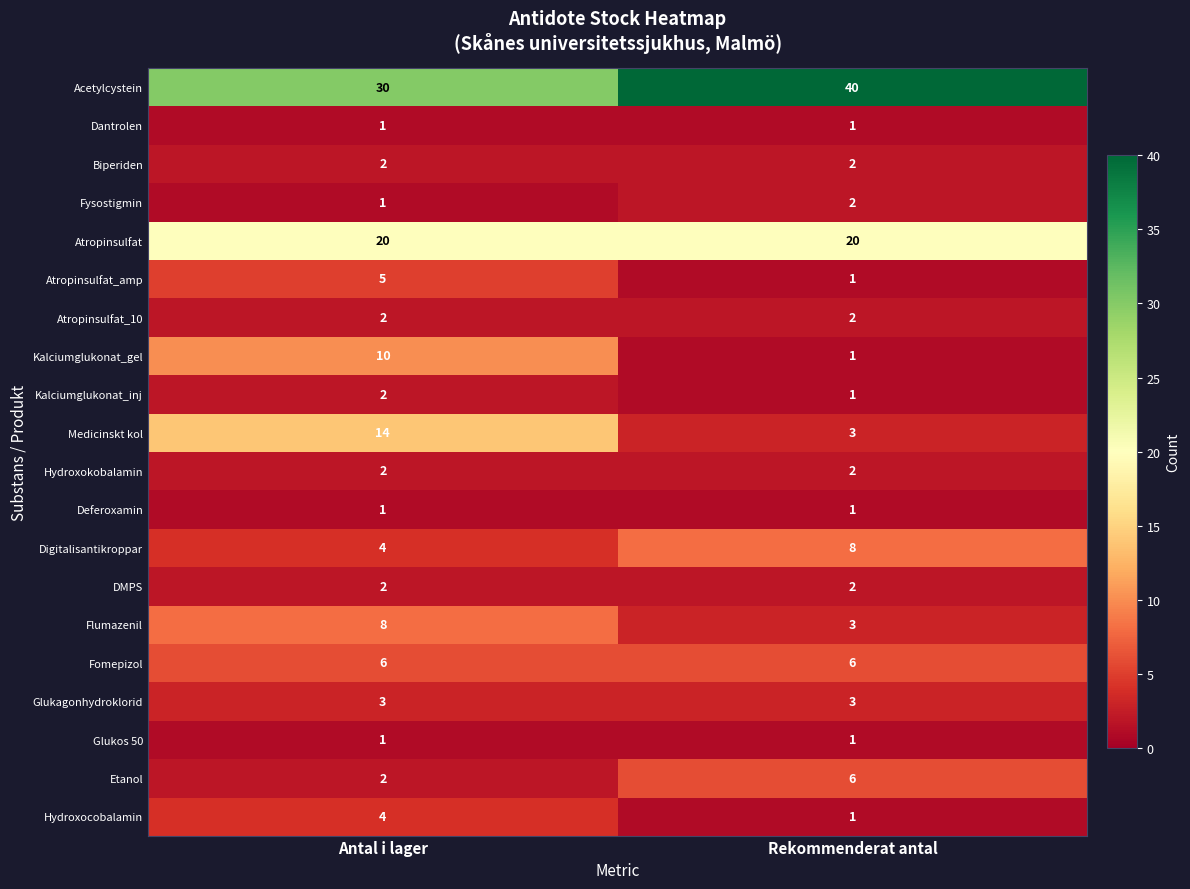

Between Antal i lager and Rekommenderat antal, which series saw the biggest shift?

Medicinskt kol